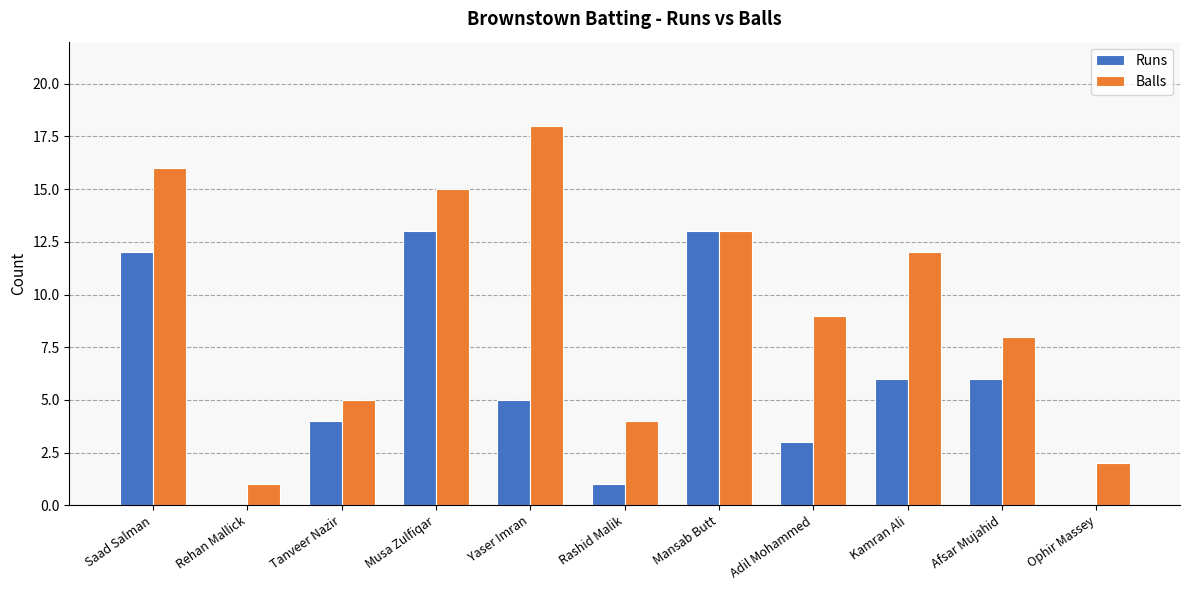

What is the sum of all Balls values?

103